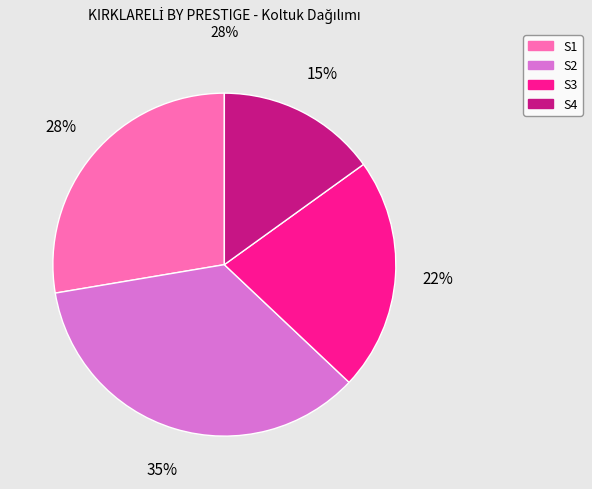

To the nearest percent, what is the average slice percentage?

25%